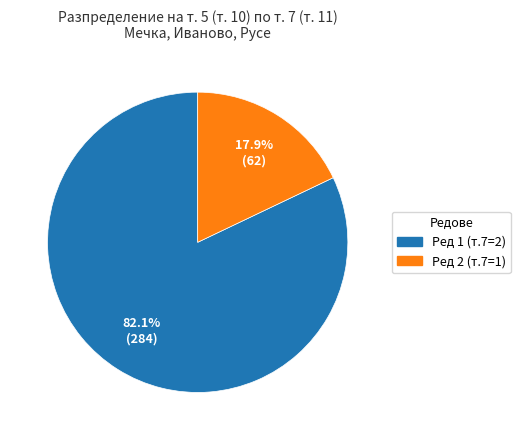

Does any single category account for the majority?

Yes